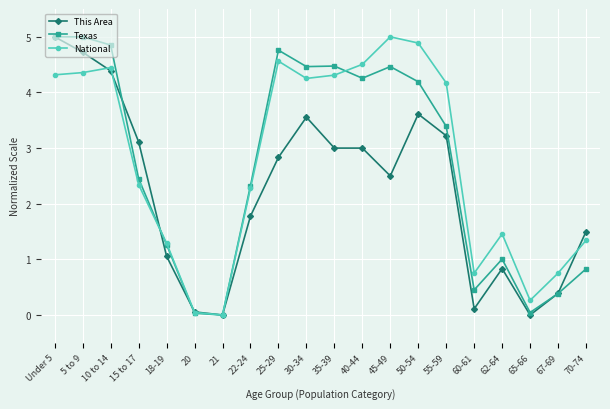

What is the maximum value shown in the chart?

5.0